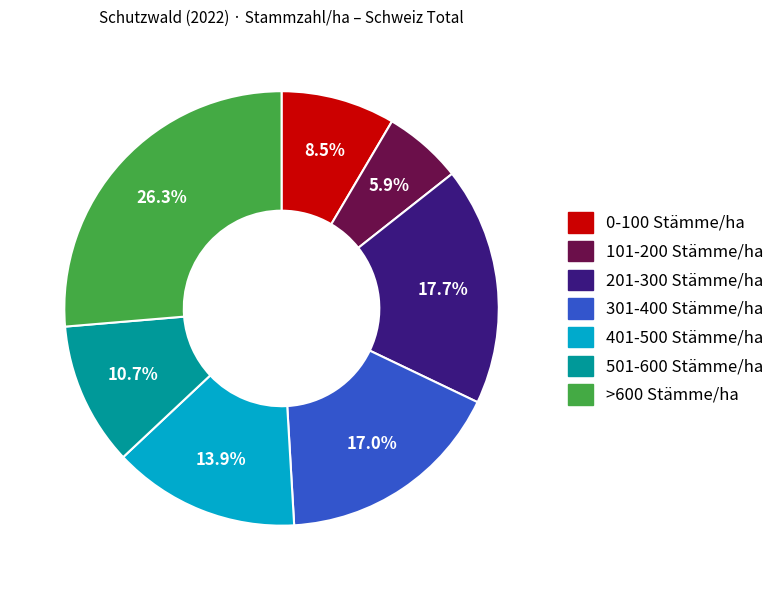

Is it true that 201-300 Stämme/ha is 18% of the pie?

True